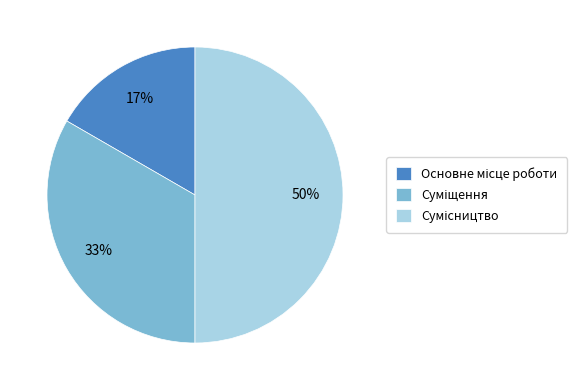

To the nearest percent, what is the difference between the largest and smallest slice percentages?

33%